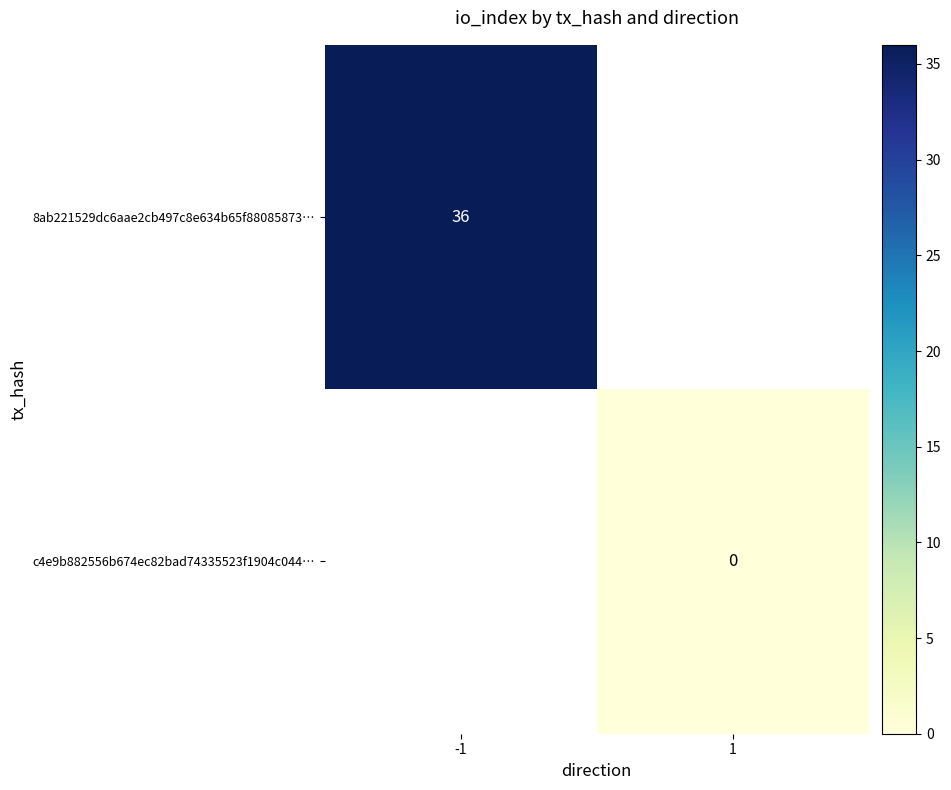

Is it true that 8ab221529dc6aae2cb497c8e634b65f88085873… equals 36 at -1?

True